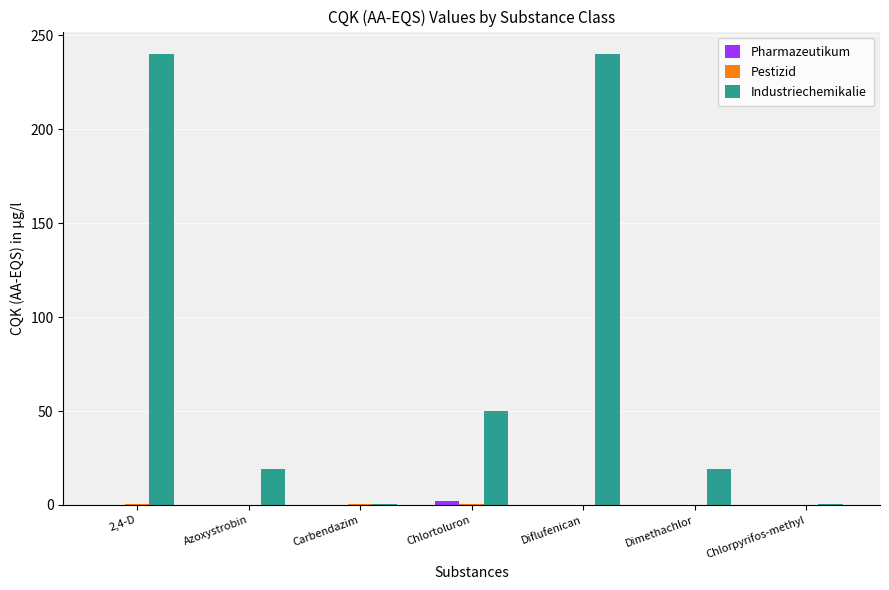

Which series has the largest total across all categories?

Industriechemikalie